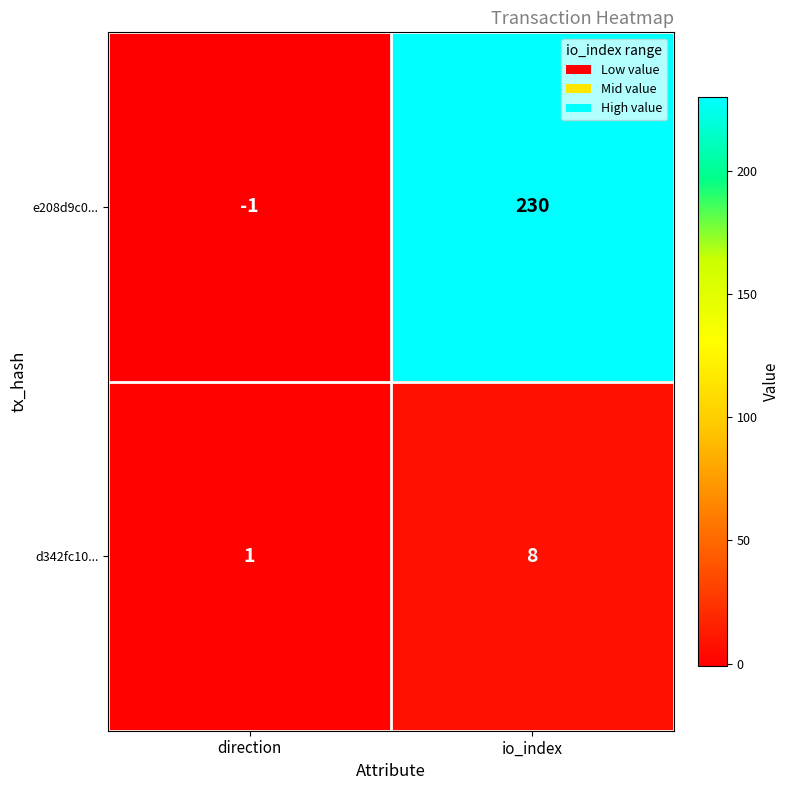

Reading right to left, what are all the values shown in this chart?

e208d9c0...: 230	-1
d342fc10...: 8	1